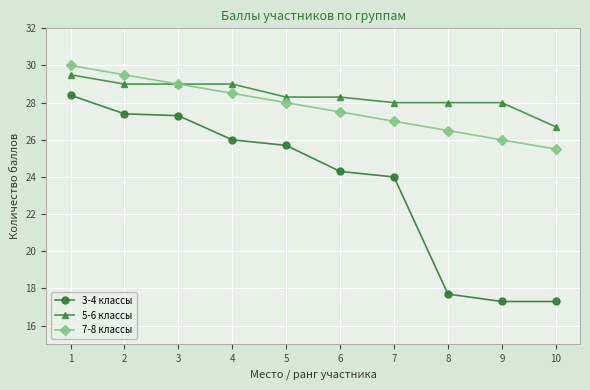

True or false: 7-8 классы has a value of 28.0 at 5.

True